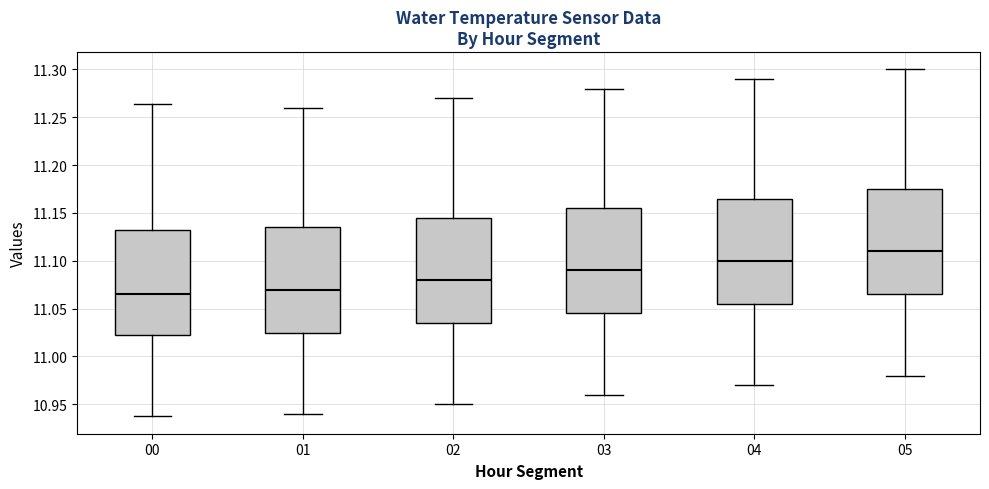

Reading left to right, transcribe this box plot: for each box, give where its median line is, the range the box spans, and where its two whiskers end, as read against the y-axis. The values are not printed on the chart, so give them approximately, as read against the axis.

00: median 11.065, box 11.025 to 11.130, whiskers 10.935 to 11.265
01: median 11.070, box 11.025 to 11.135, whiskers 10.940 to 11.260
02: median 11.080, box 11.035 to 11.145, whiskers 10.950 to 11.270
03: median 11.090, box 11.045 to 11.155, whiskers 10.960 to 11.280
04: median 11.100, box 11.055 to 11.165, whiskers 10.970 to 11.290
05: median 11.110, box 11.065 to 11.175, whiskers 10.980 to 11.300